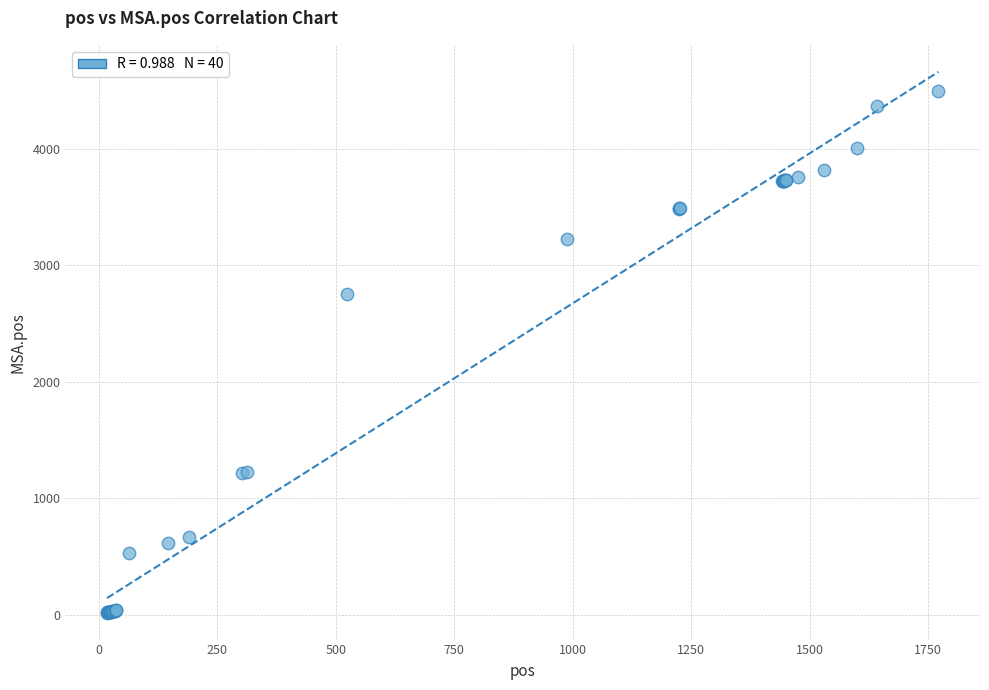

What Y value in the scatter plot is closest to 2259?

2756